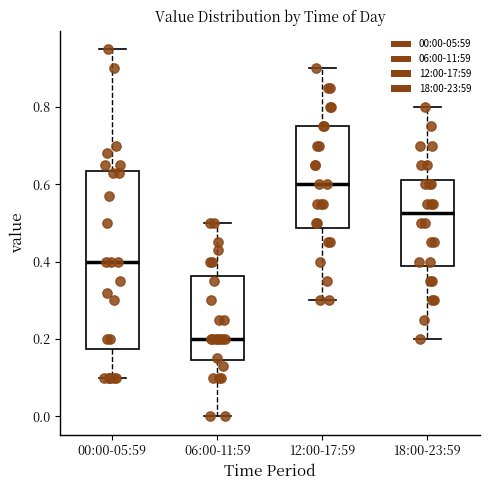

Reading left to right, transcribe this box plot: for each box, give where its median line is, the range the box spans, and where its two whiskers end, as read against the y-axis. The values are not printed on the chart, so give them approximately, as read against the axis.

00:00-05:59: median 0.40, box 0.18 to 0.64, whiskers 0.10 to 0.96
06:00-11:59: median 0.20, box 0.14 to 0.36, whiskers 0.00 to 0.50
12:00-17:59: median 0.60, box 0.48 to 0.76, whiskers 0.30 to 0.90
18:00-23:59: median 0.52, box 0.38 to 0.62, whiskers 0.20 to 0.80